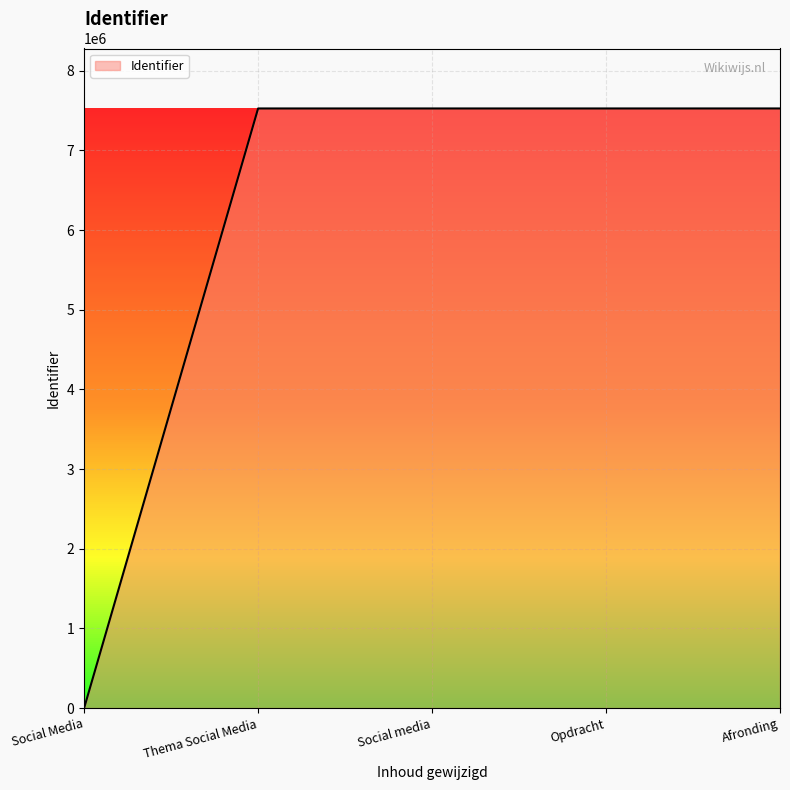

What is the sum of the values at Social Media and Social media?

7525894